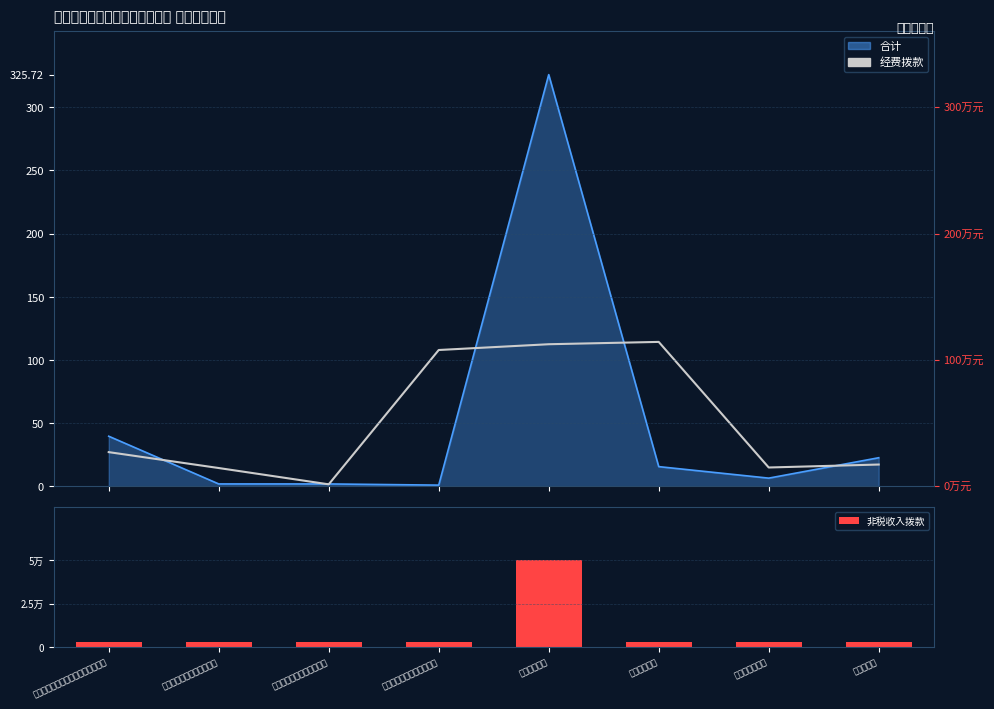

What is the total value across all series at 机关事业单位基本养老保险缴费支出?

27.3